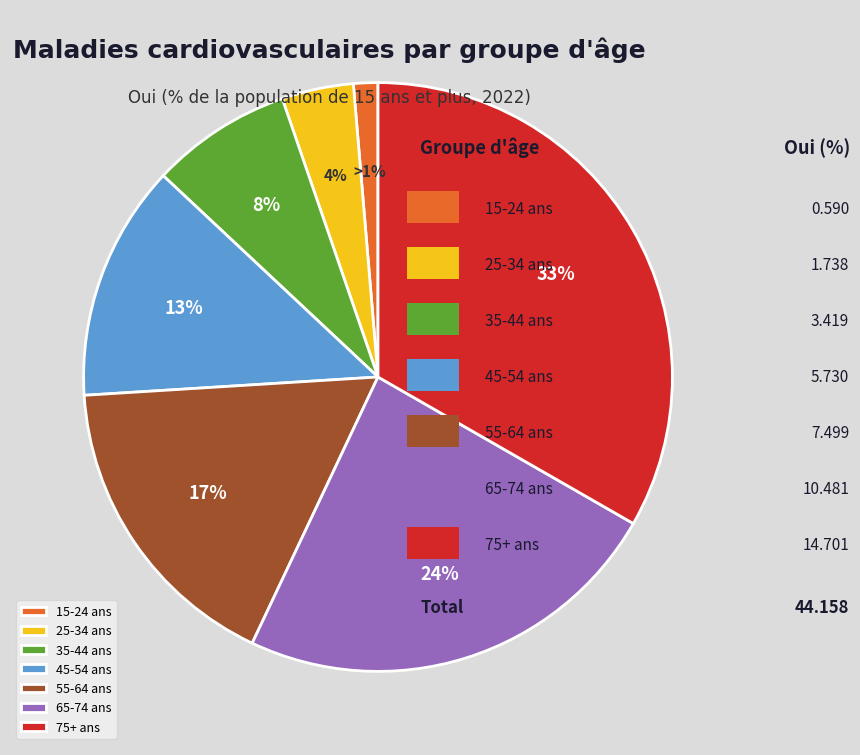

Which category has the smallest portion of the pie?

15-24 ans